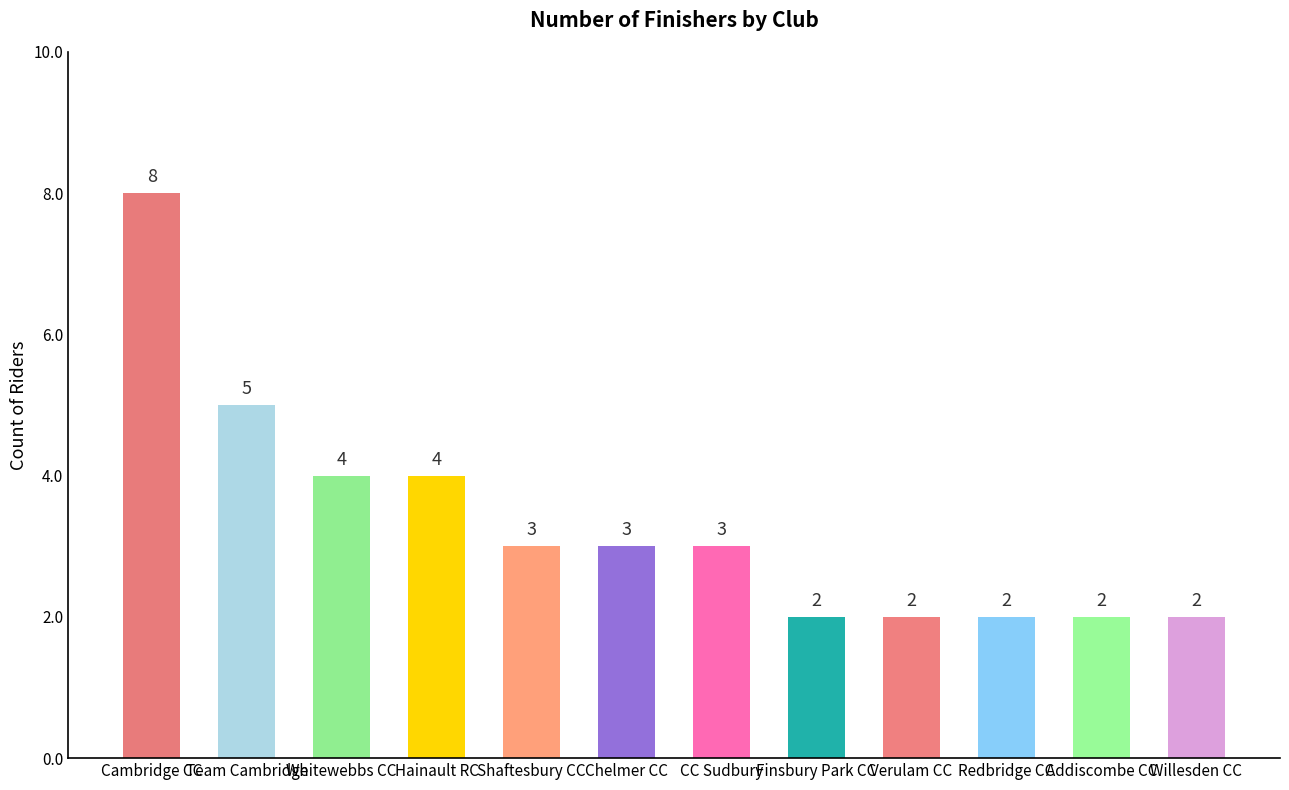

At which category does the chart reach its peak across all series?

Cambridge CC